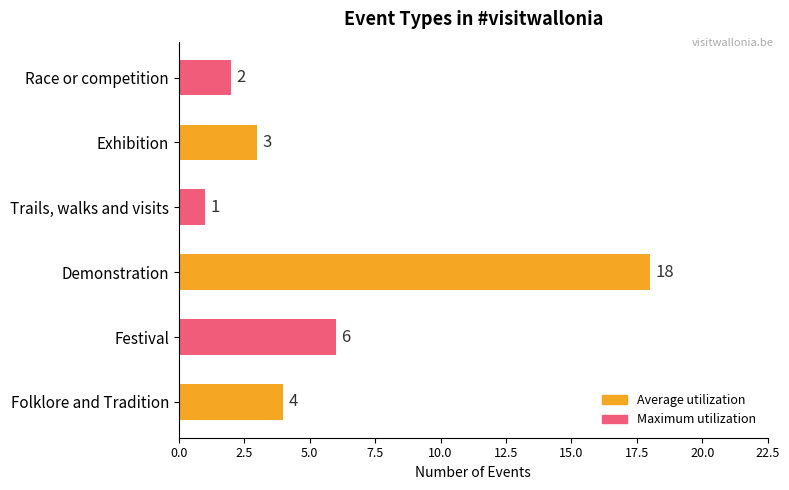

The value at Exhibition is 1. True or false?

False